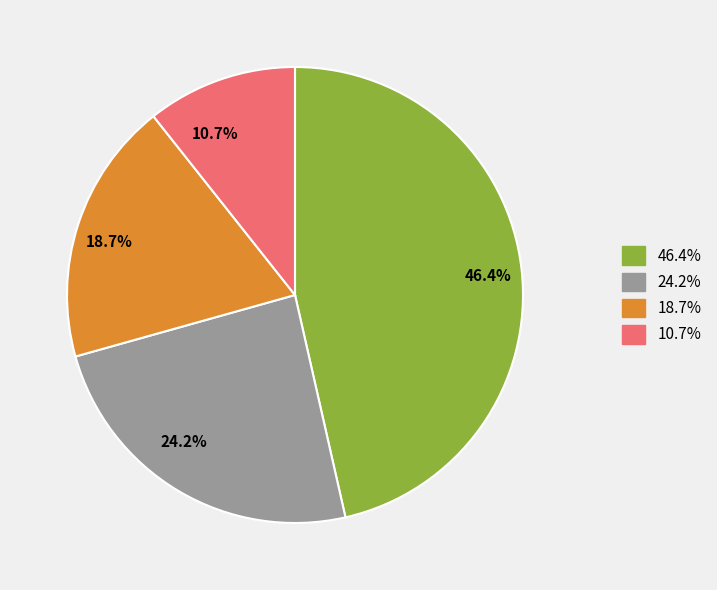

Does any single category account for the majority?

No